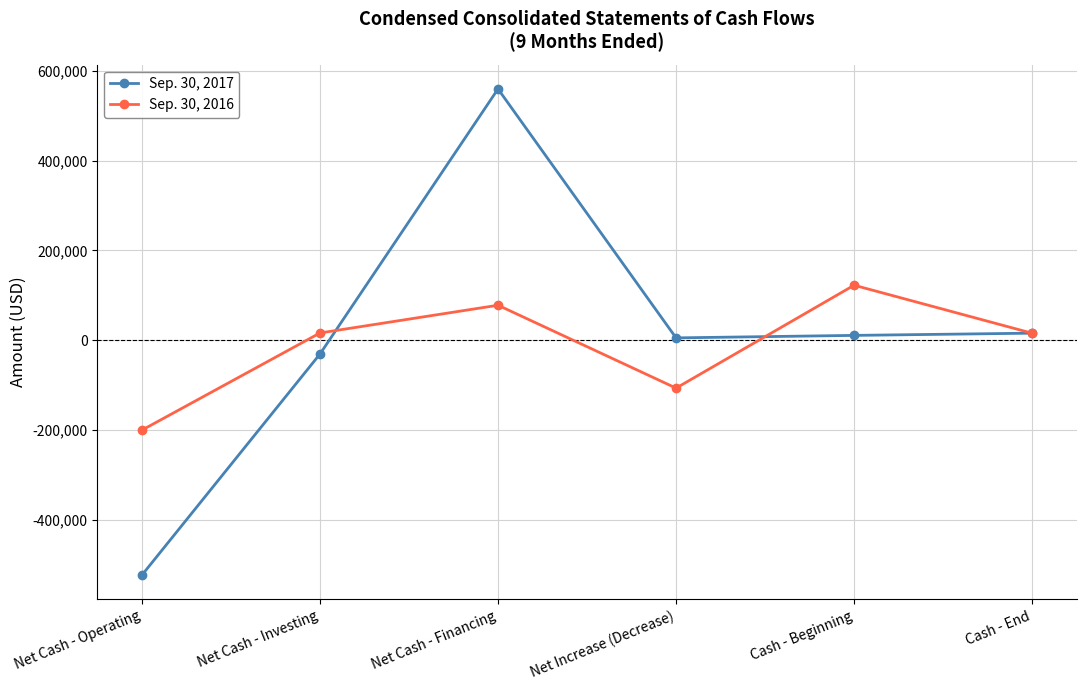

True or false: Sep. 30, 2017 and Sep. 30, 2016 cross at least once.

True